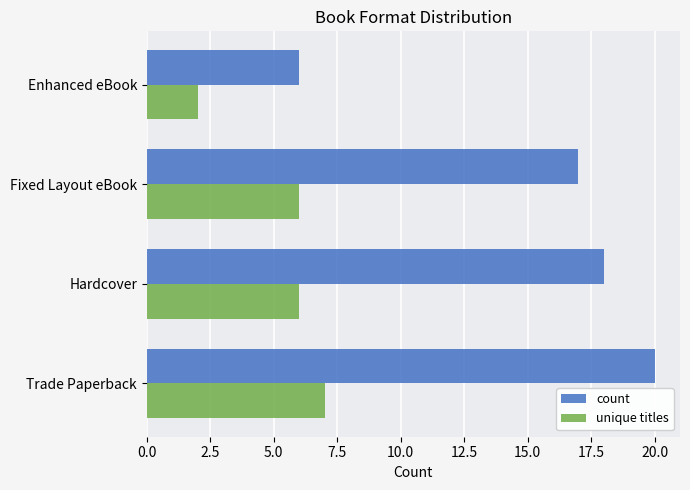

What are all the series names shown in the legend?

count, unique titles